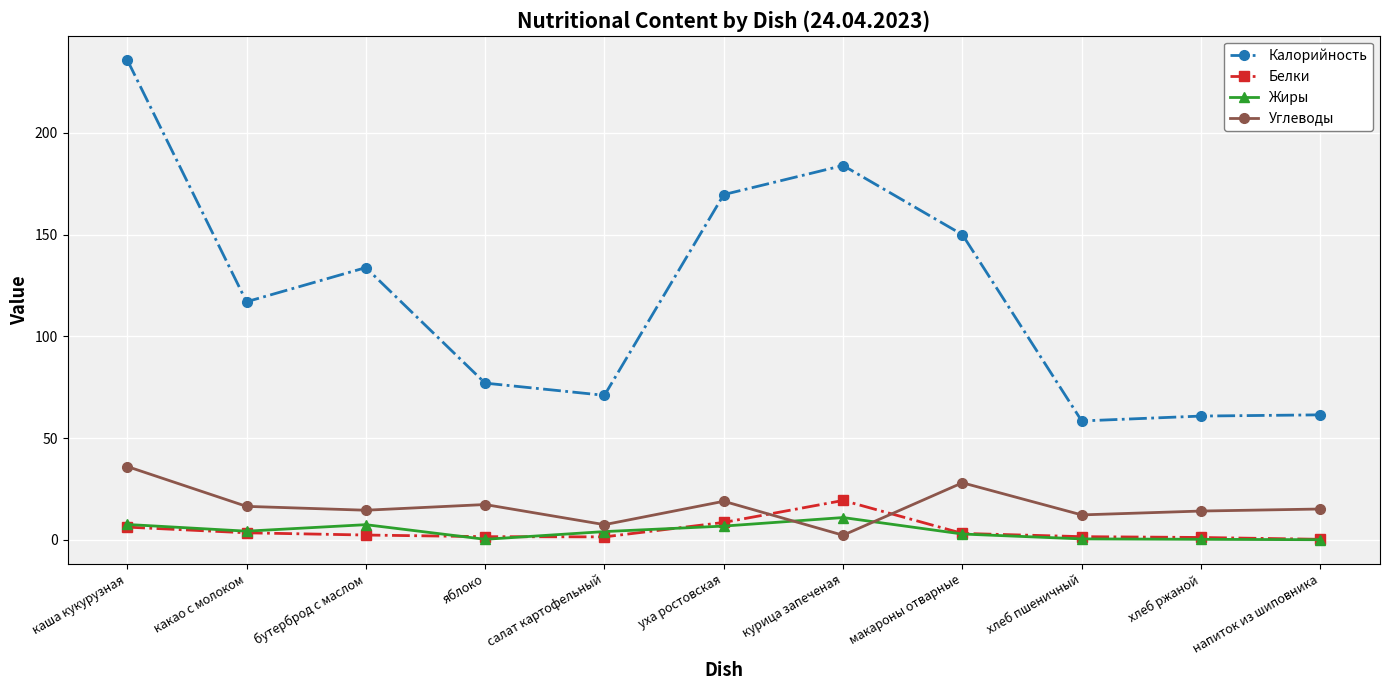

What position from the left is уха ростовская?

6